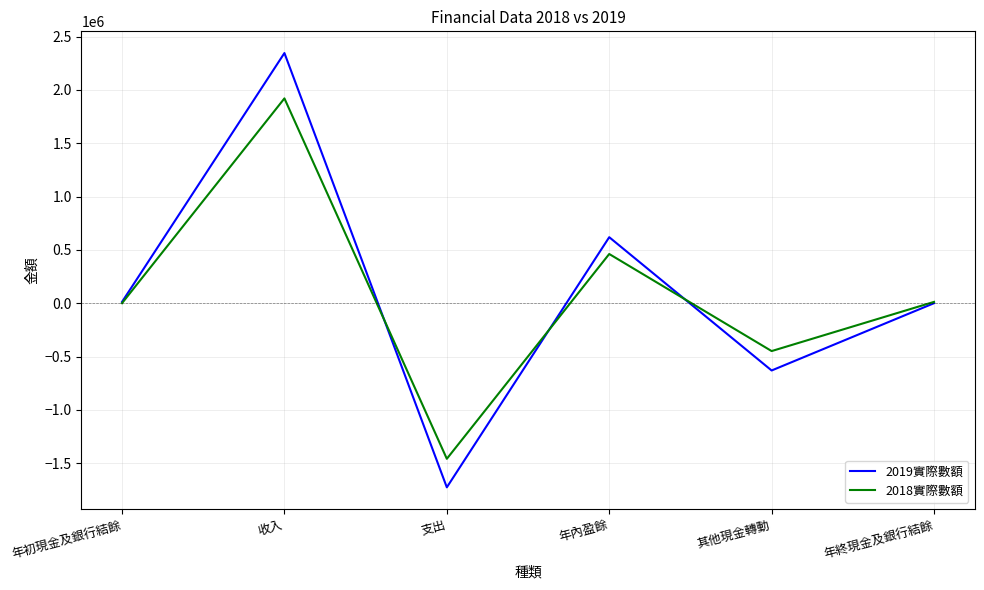

What is the total value across all series at 收入?

4265566